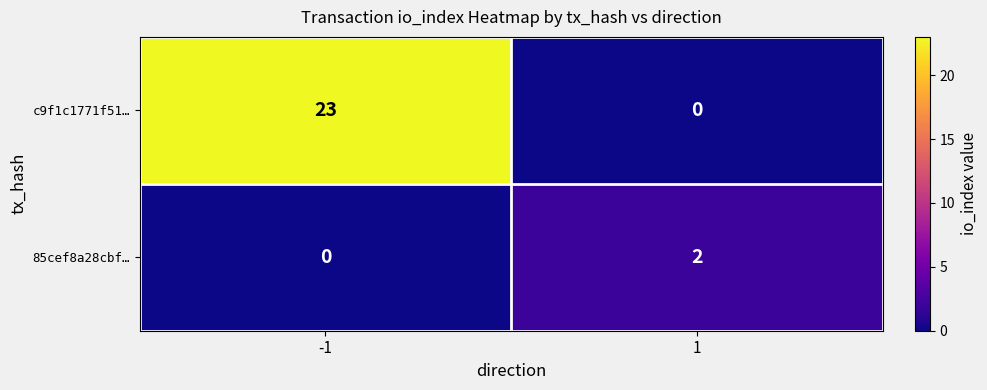

Is it true that c9f1c1771f51… equals -14 at 1?

False